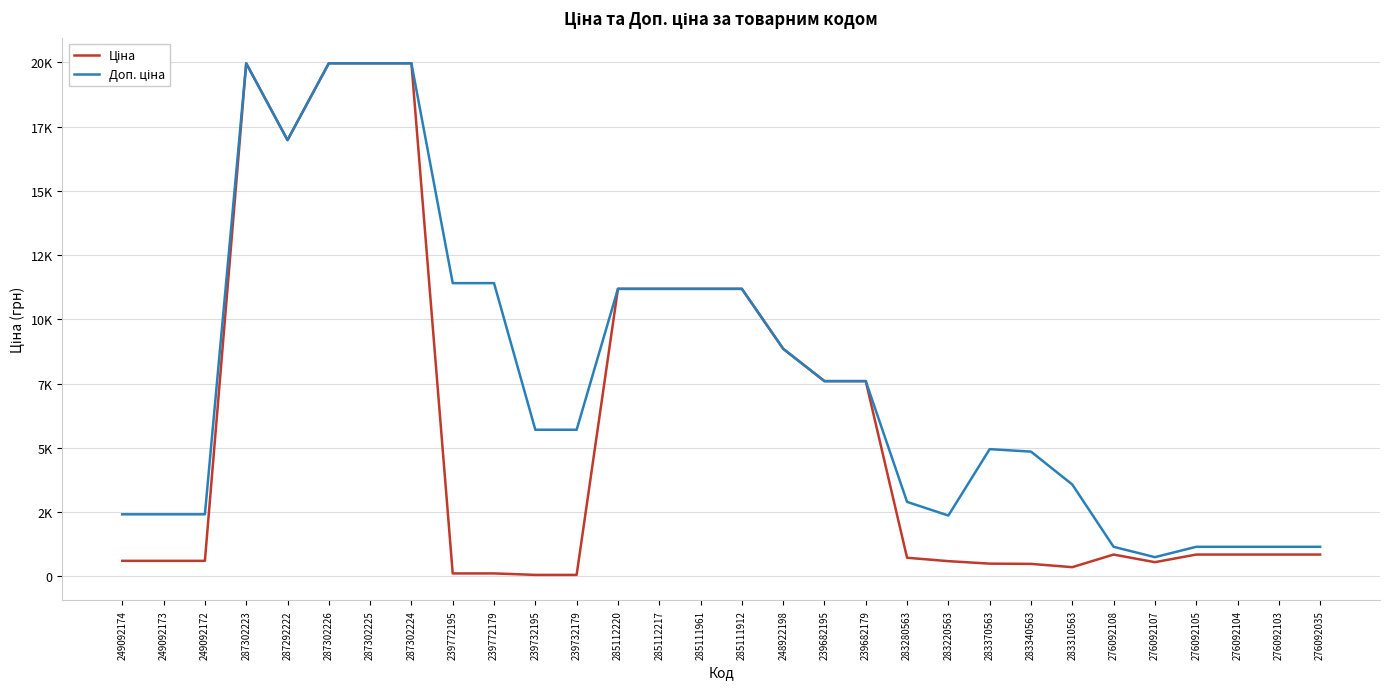

Does the chart display data point markers on the line(s)?

No